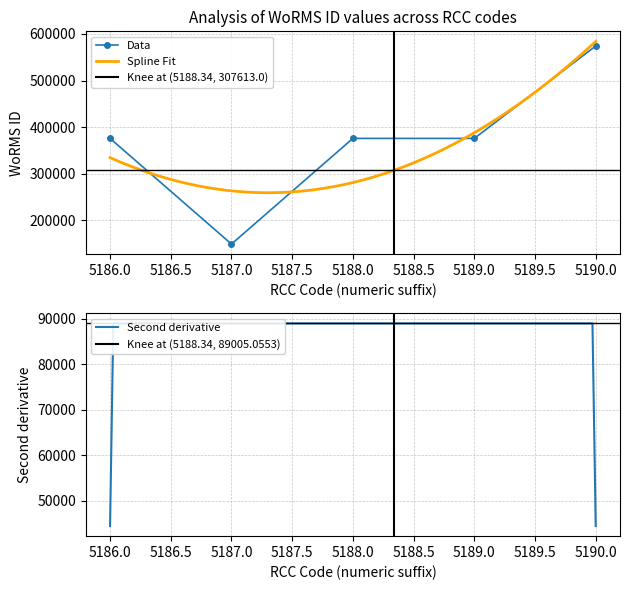

What is the lowest value of the Data series?

149216